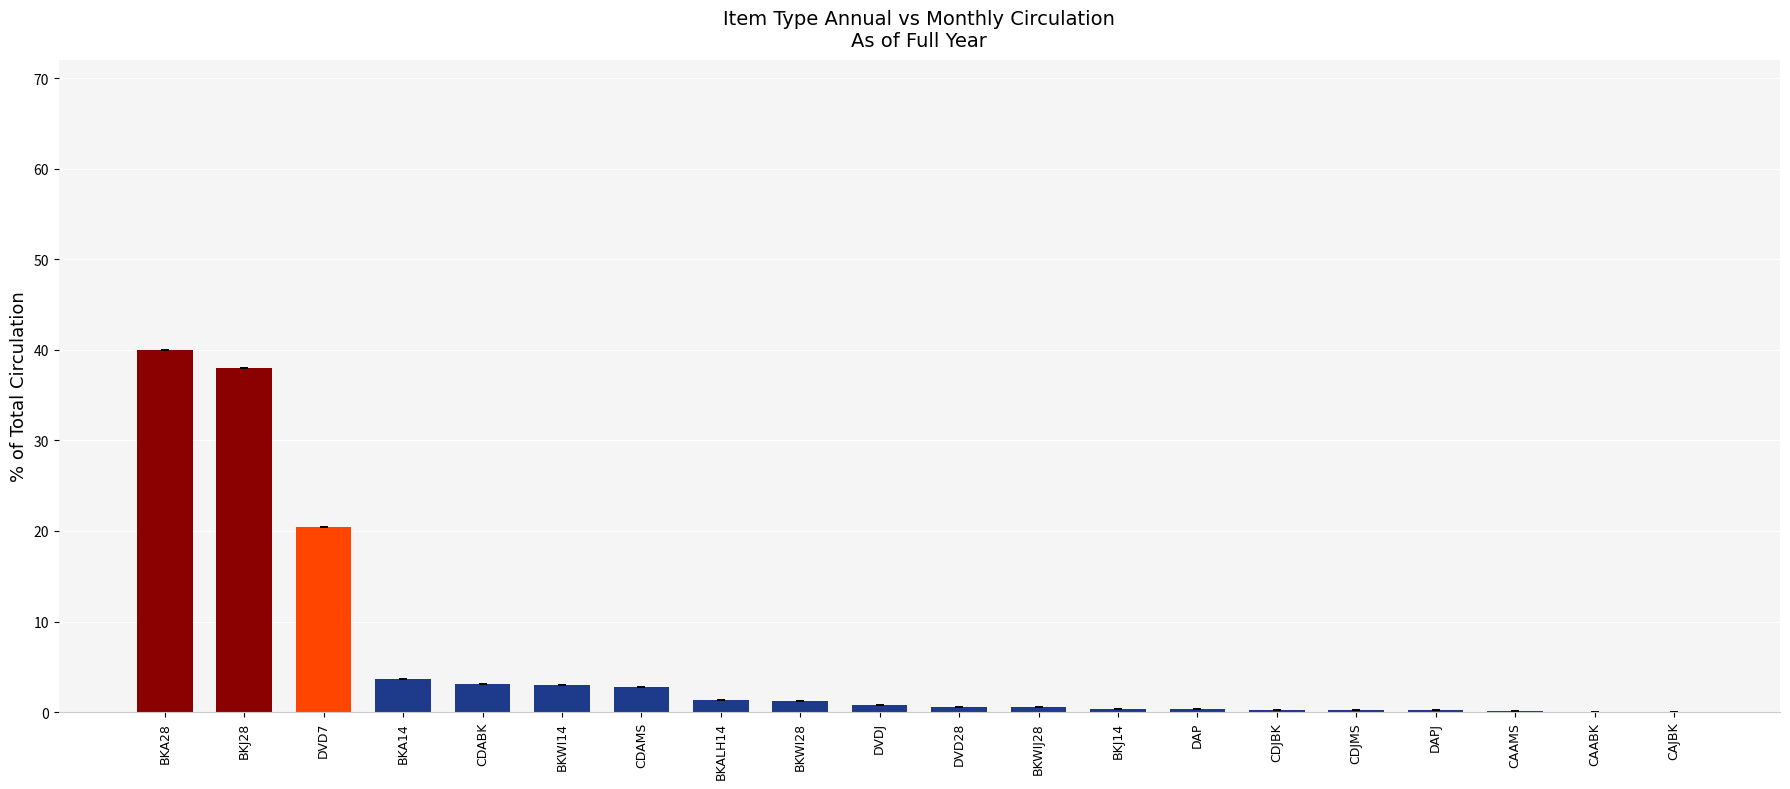

Which has a higher value, CDAMS or DAP?

CDAMS